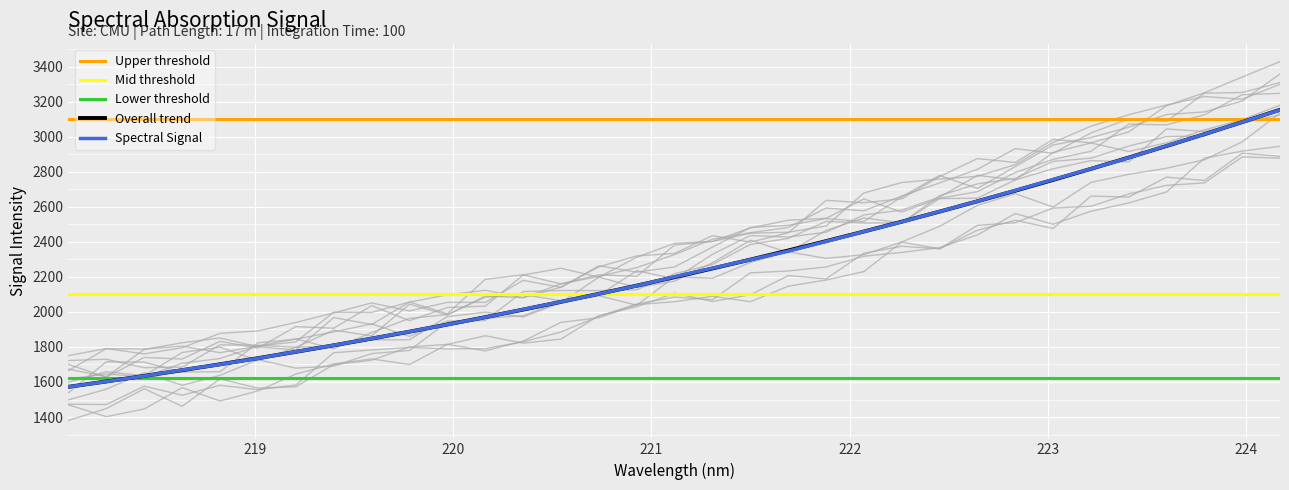

What is the maximum value for Overall trend?

3154.4